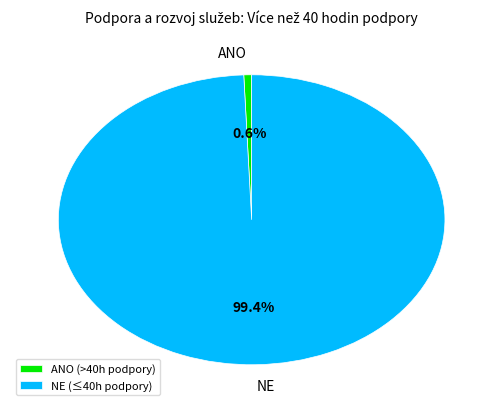

To the nearest percent, what percentage of the pie is NE?

99%